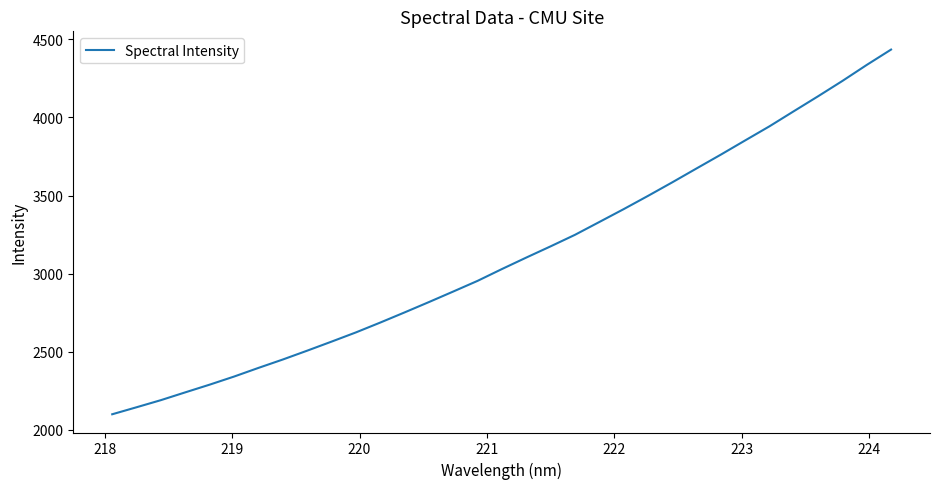

What is the difference between the maximum and minimum values?

2336.5